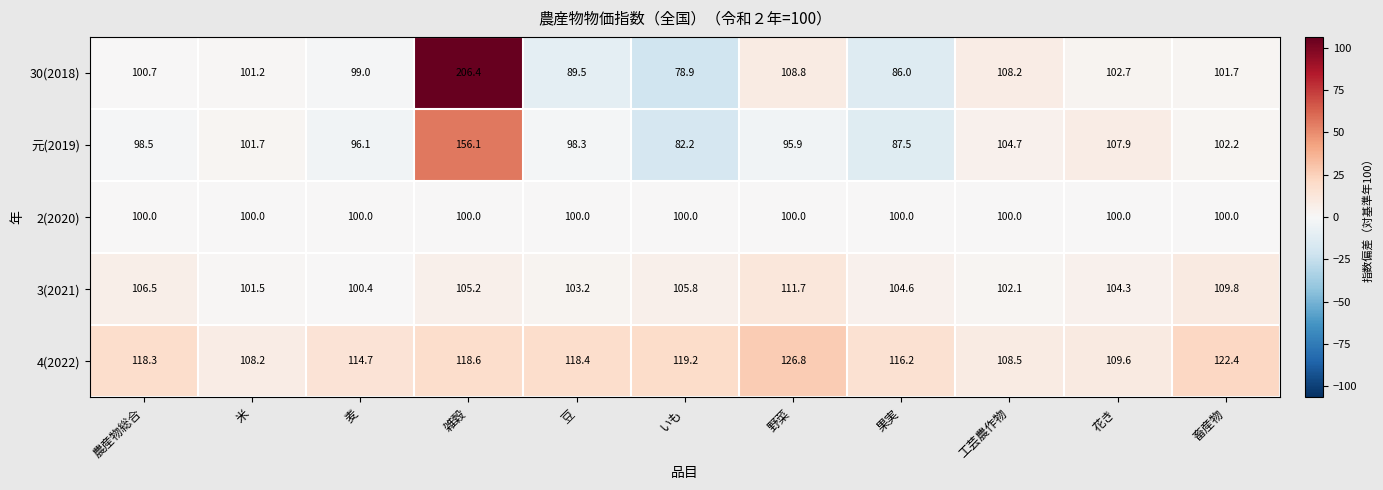

How many data points does each series have?

11